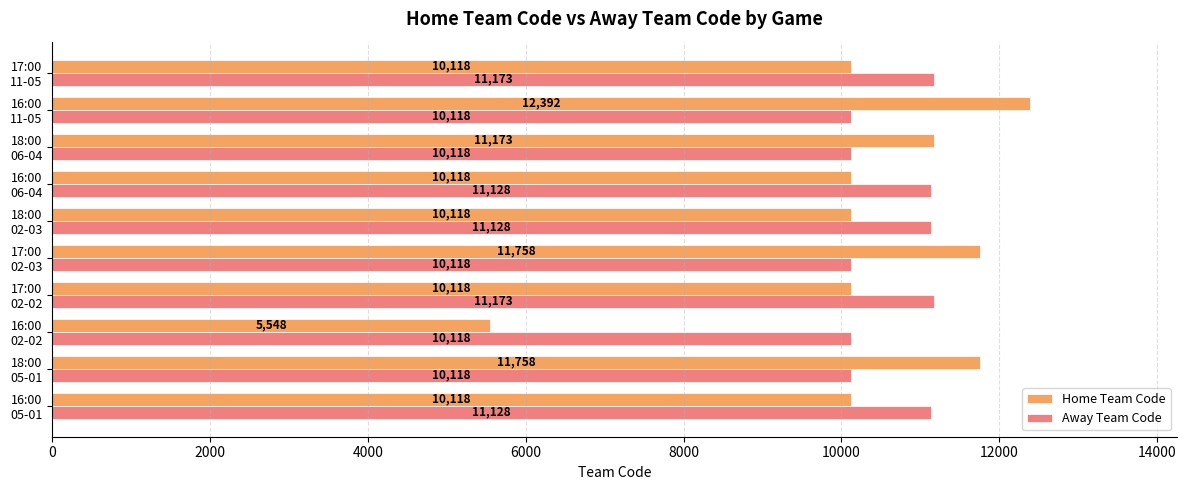

What is the average value of the Away Team Code series?

10632